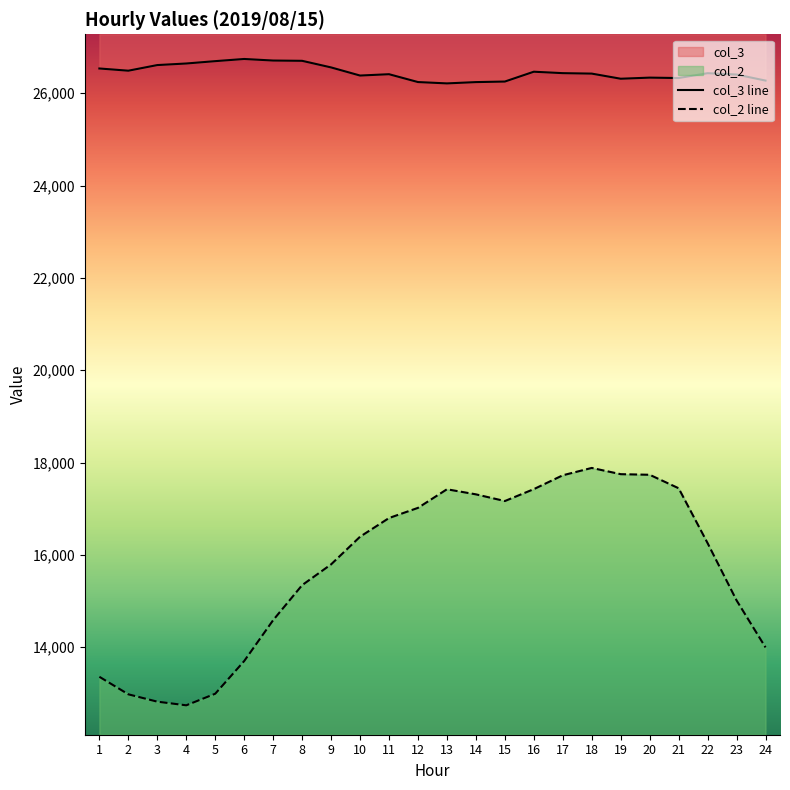

At which category does col_3 reach its first local valley?

2